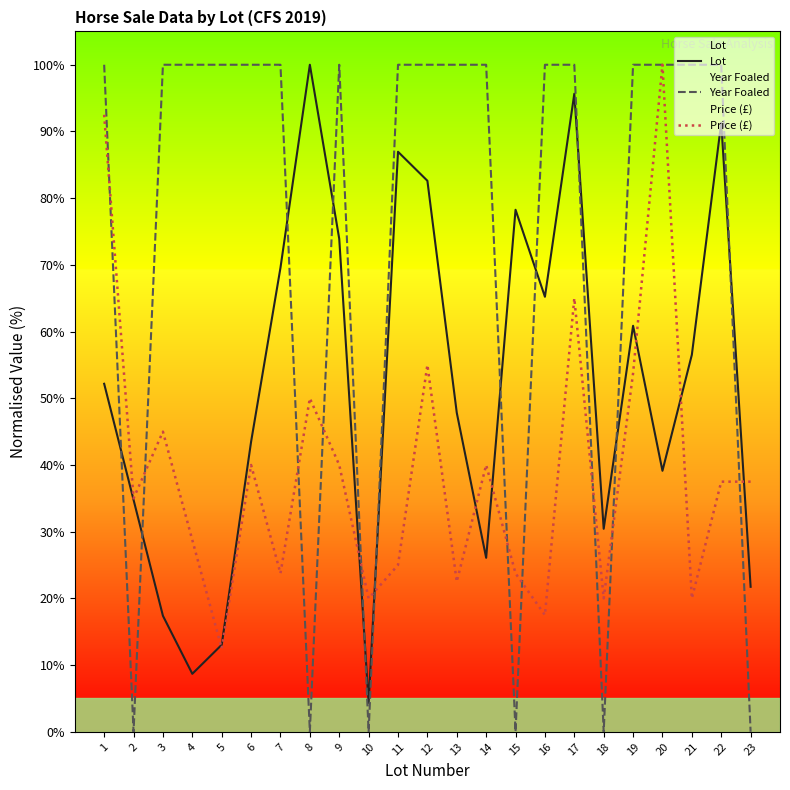

What is the difference between the Price (£) values at 12 and 22?

17.5